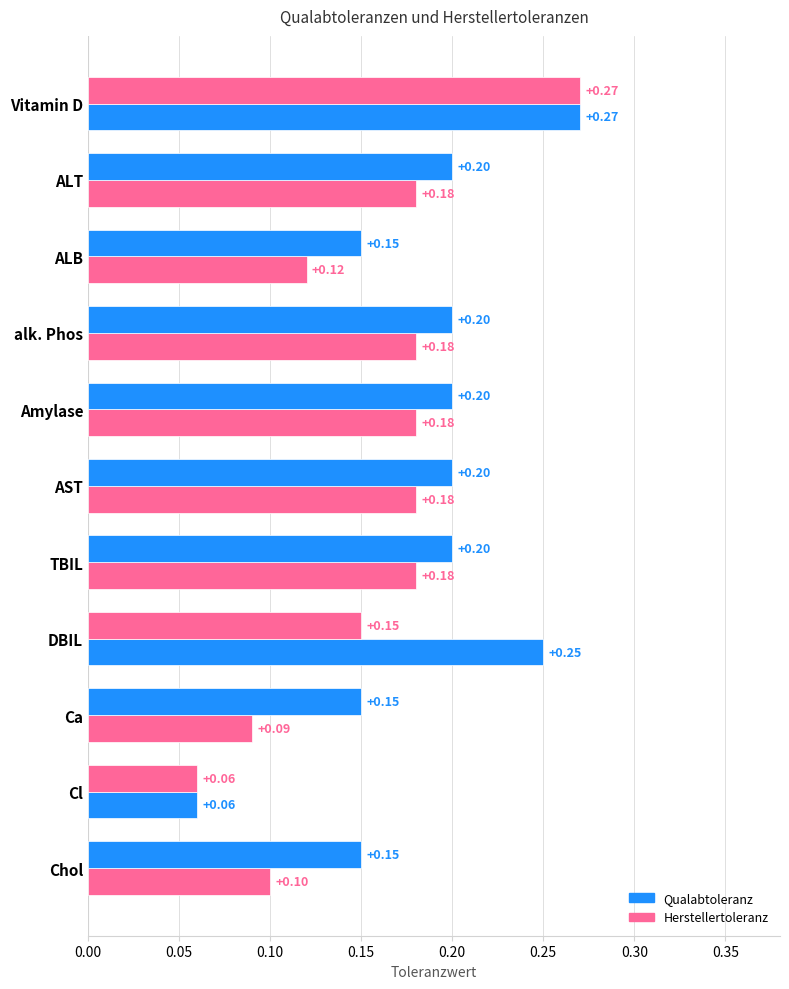

What is the smallest value displayed?

0.1